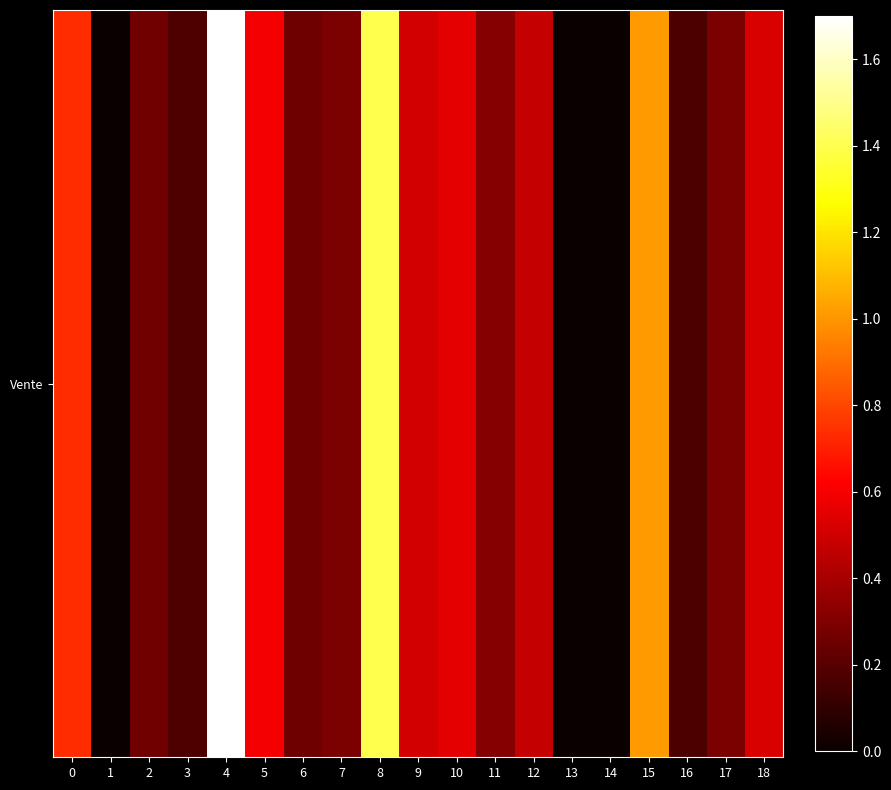

Is it true that the value at 15 is 0.7?

False